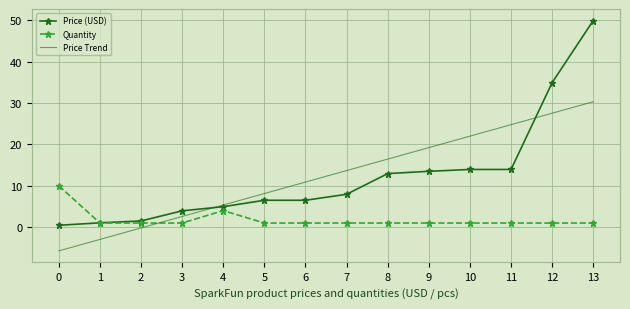

What is the difference between the Price (USD) values at 8 and 0?

12.5